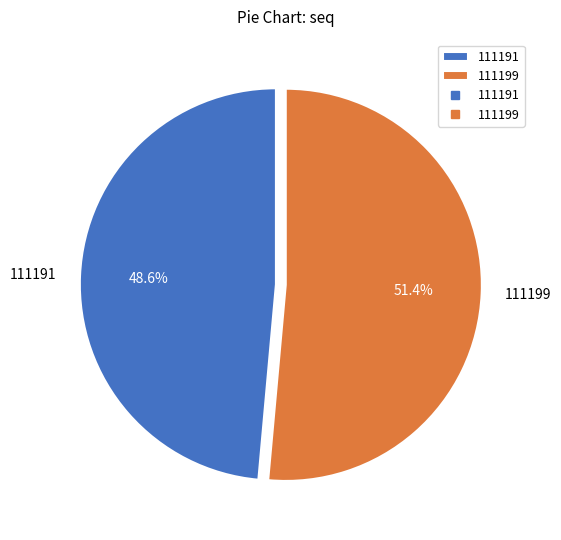

Count the number of slices in the pie.

2